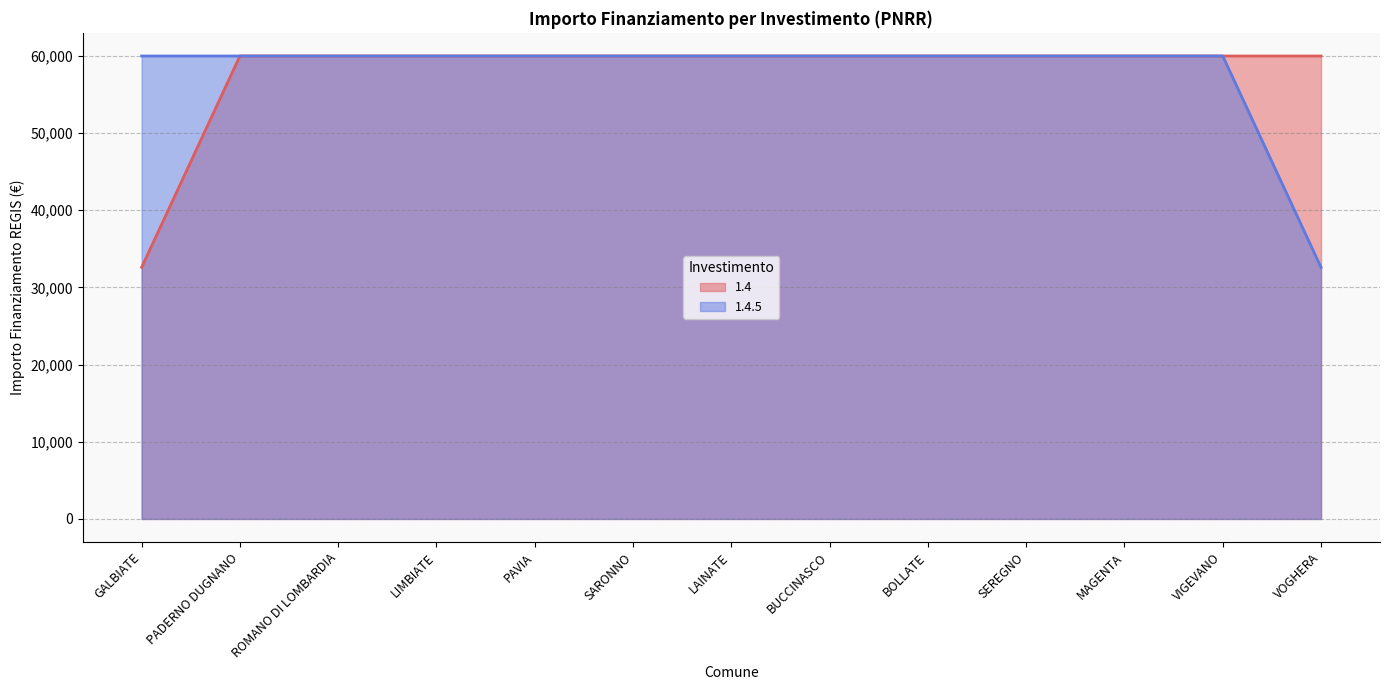

Between ROMANO DI LOMBARDIA and BOLLATE, which is larger?

ROMANO DI LOMBARDIA